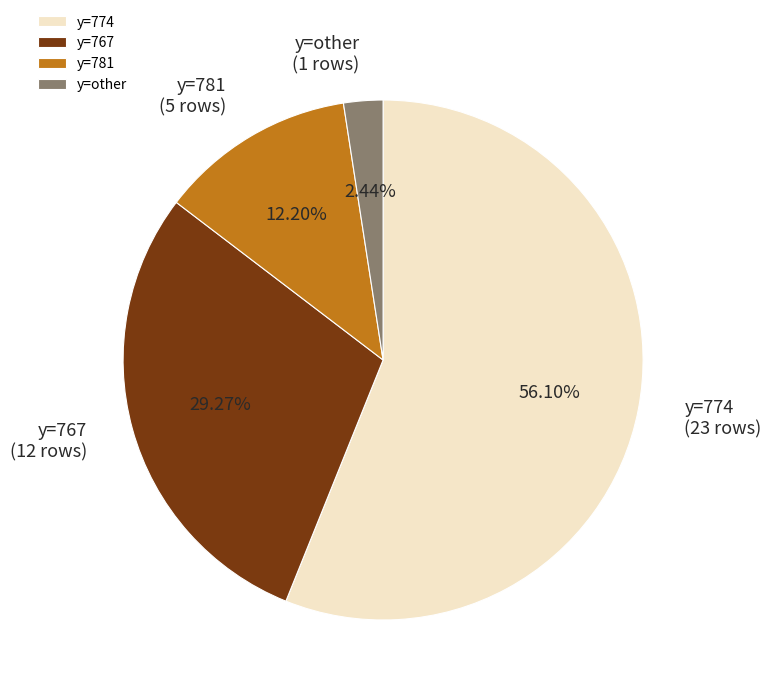

Rank the categories by value from lowest to highest.

y=other, y=781, y=767, y=774